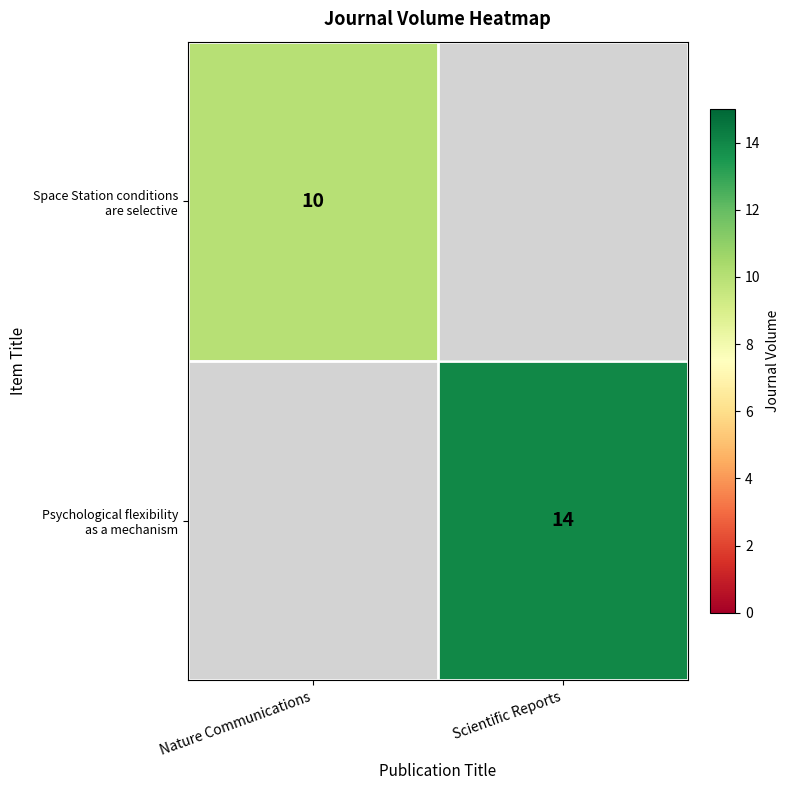

What is the difference between the Space Station conditions are selective values at Scientific Reports and Nature Communications?

10